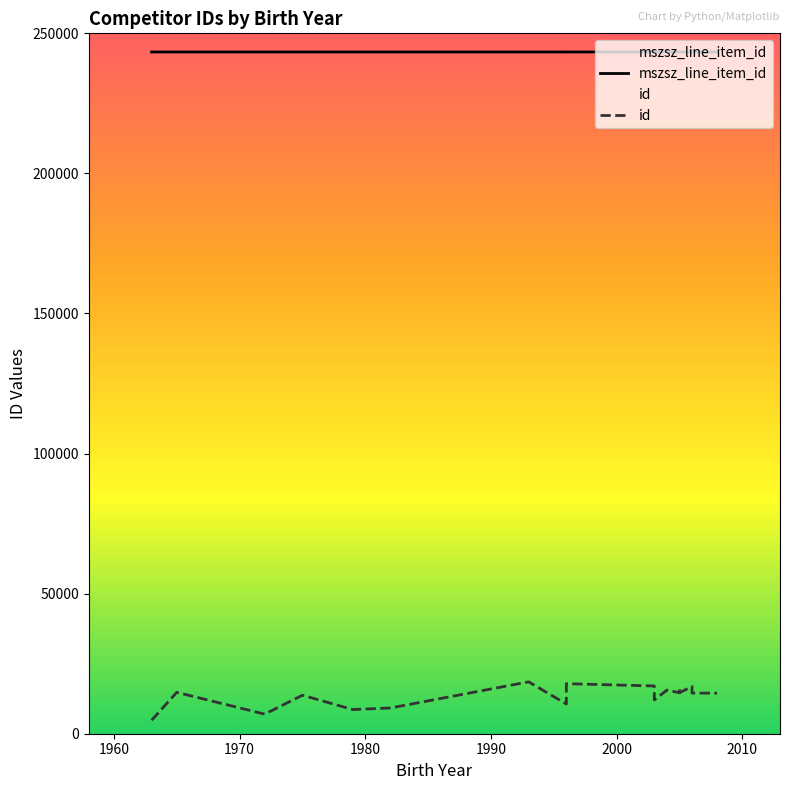

The mszsz_line_item_id series shows 120898 at 14. True or false?

False